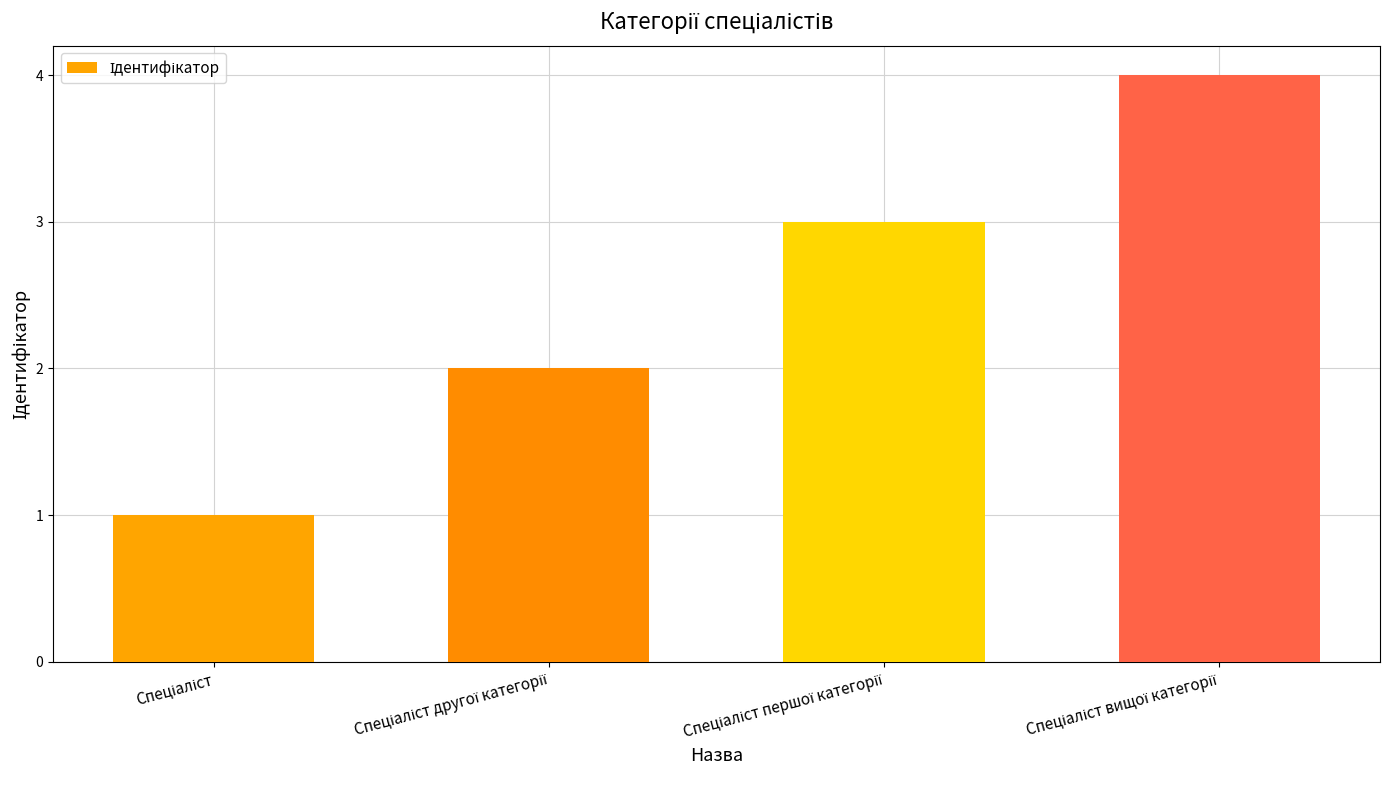

What is the difference between the maximum and minimum values?

3